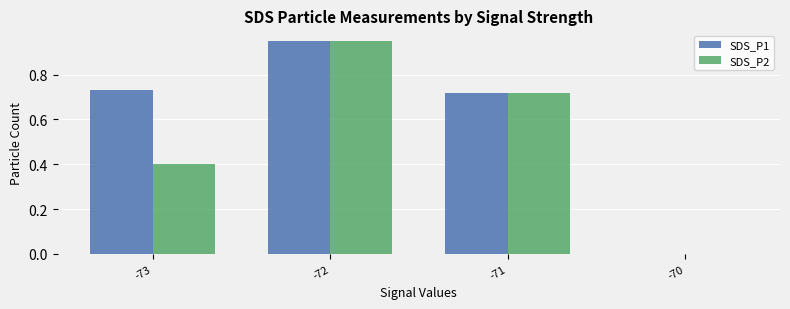

Between -73 and -72, which series saw the biggest shift?

SDS_P2